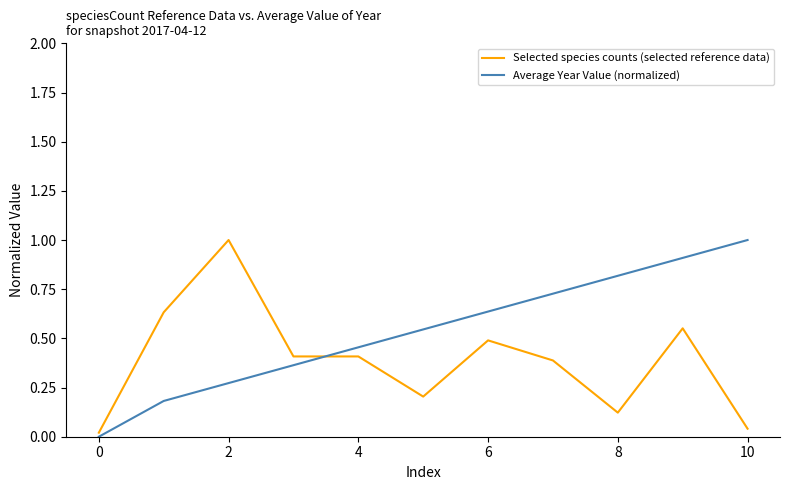

True or false: Selected species counts (selected reference data) and Average Year Value (normalized) intersect in this chart.

True